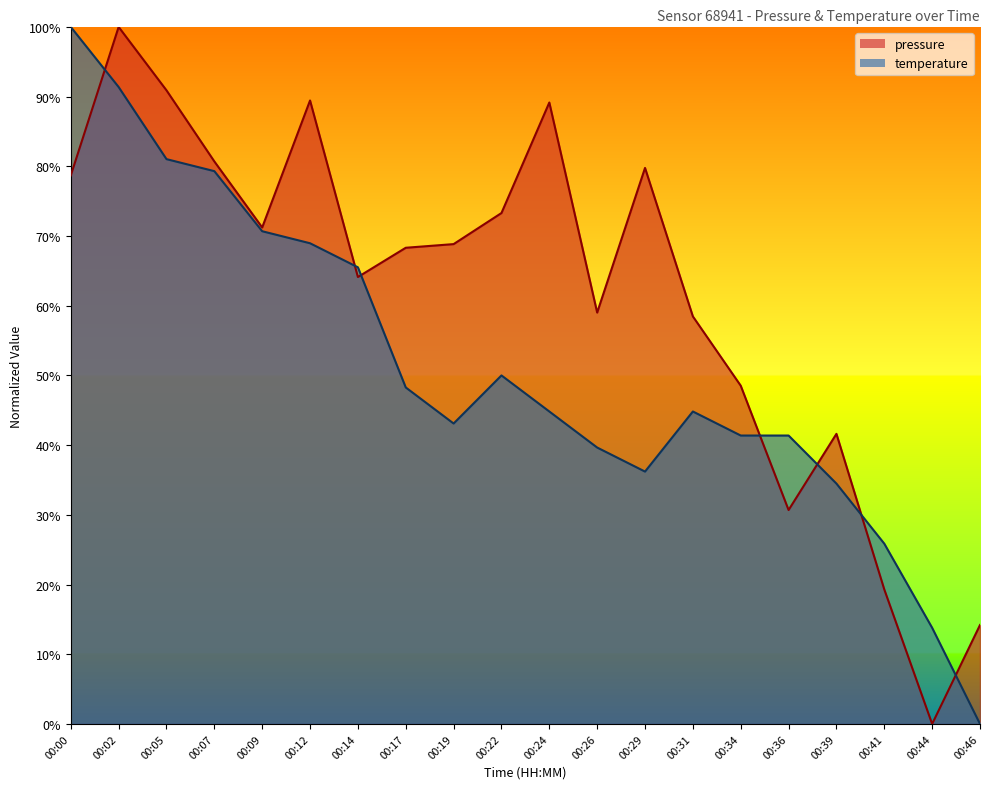

The value of pressure at 00:12 is 89.4. True or false?

True